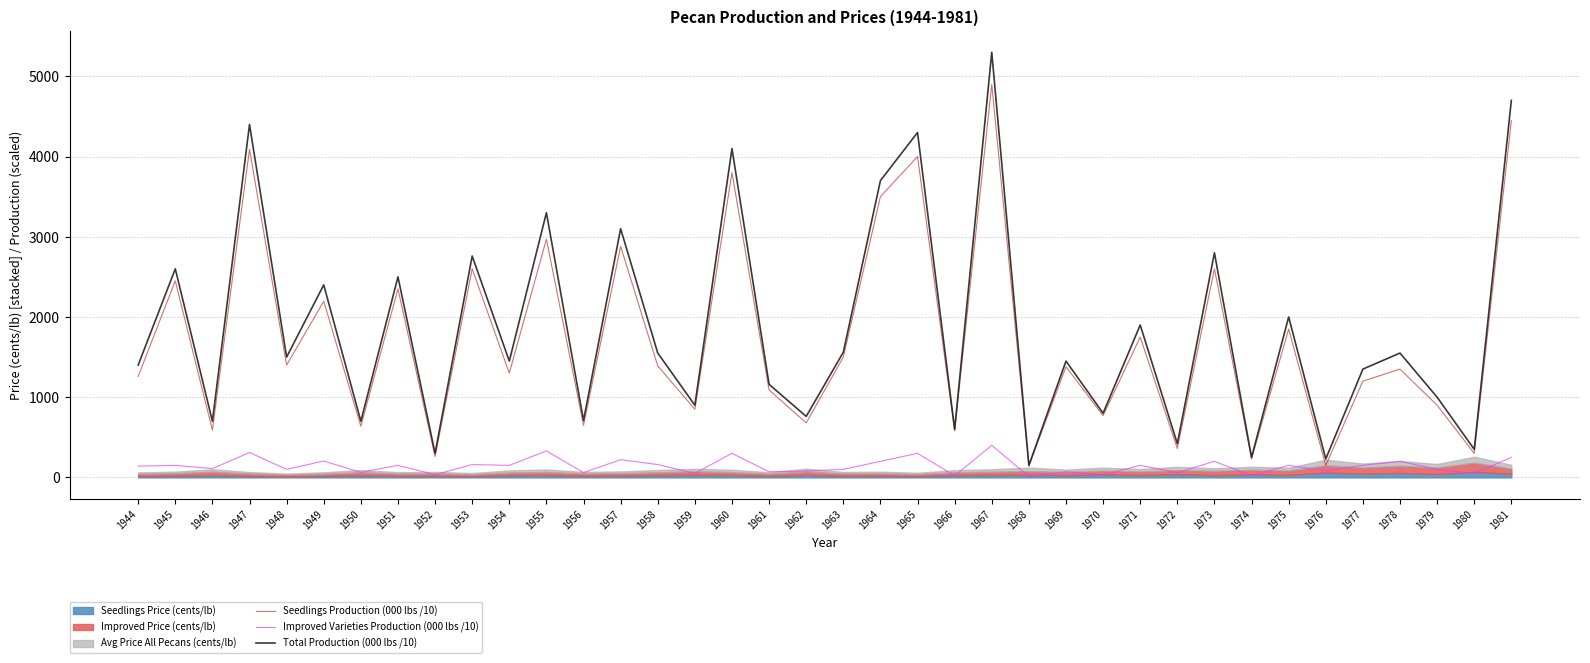

What is the value of the Seedlings Production (000 lbs /10) point at the 16th from the left?

850.0